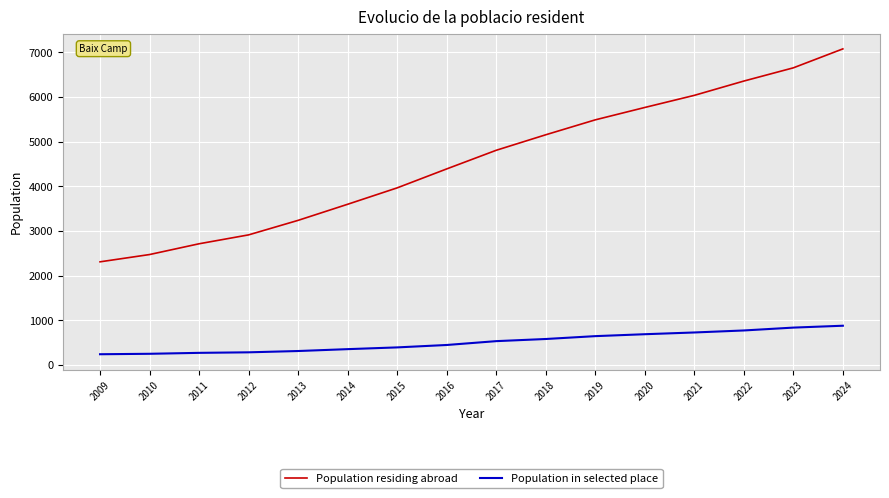

What is the spread (max minus min) of values at 2017?

4271